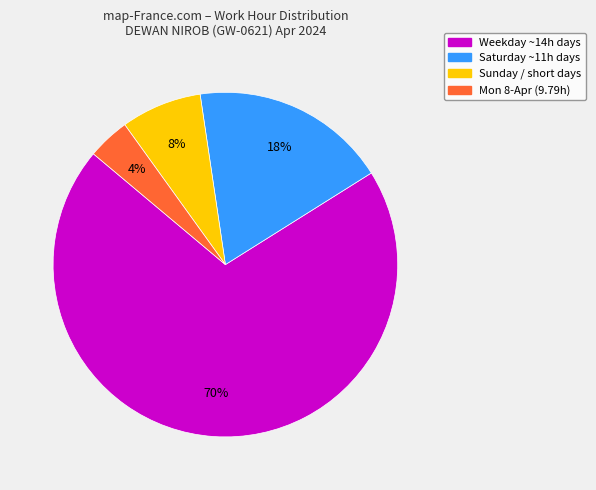

How many segments does this pie chart have?

4